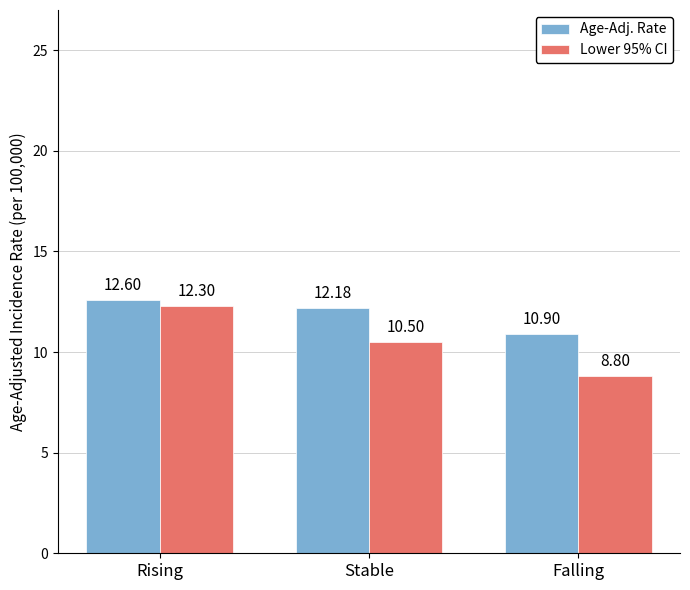

Reading left to right, extract all data points from this chart.

Age-Adj. Rate: 12.6	12.2	10.9
Lower 95% CI: 12.3	10.5	8.8